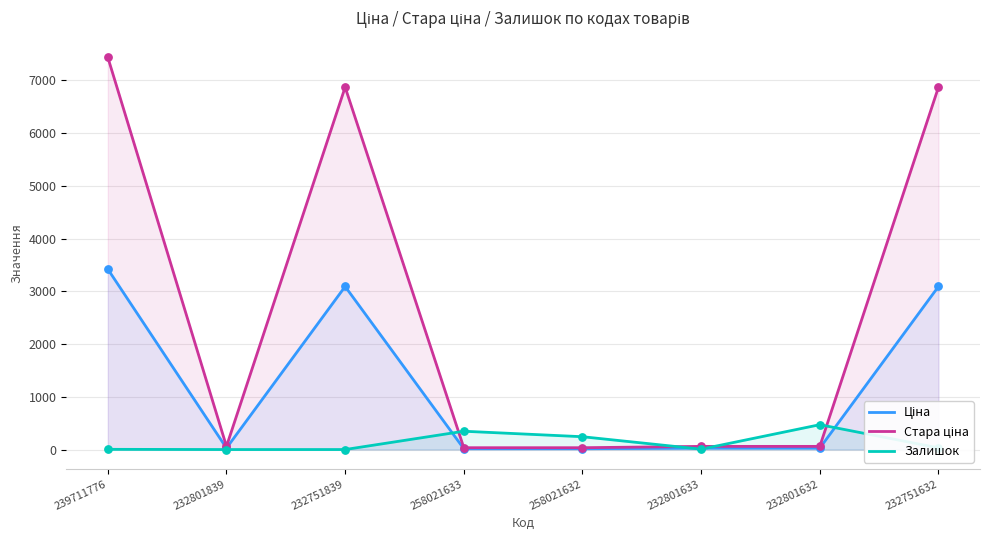

Which series has the largest Y range (max minus min)?

Стара ціна